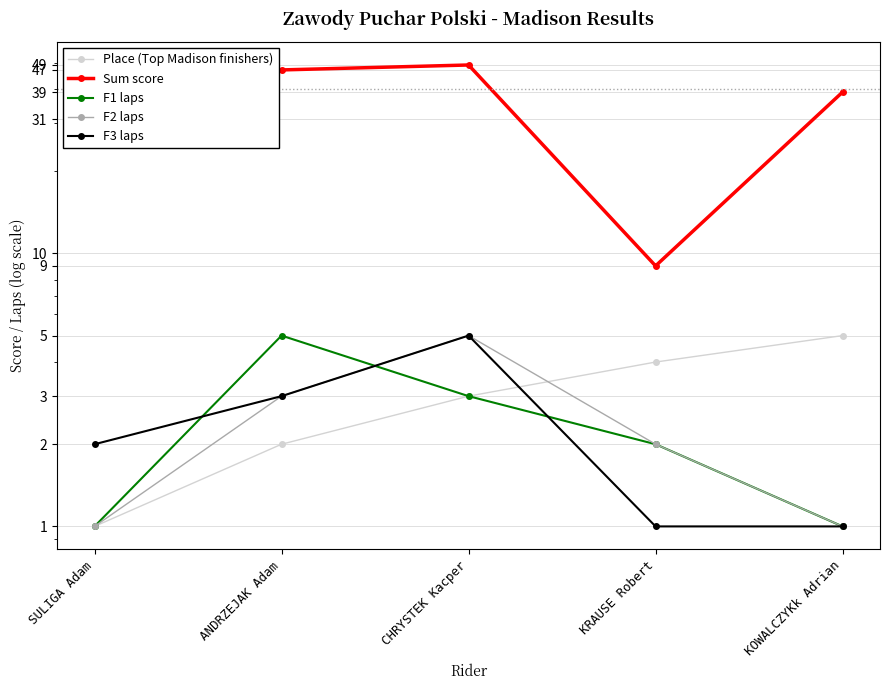

True or false: F1 laps has more than 2 points higher than both neighbors.

False